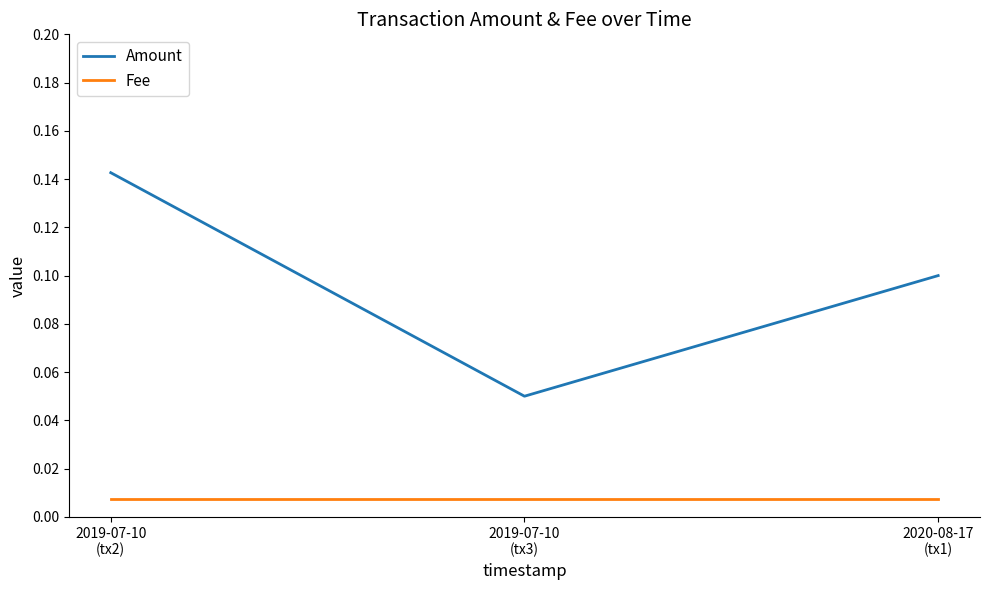

List the series in order of their overall mean, highest first.

Amount, Fee